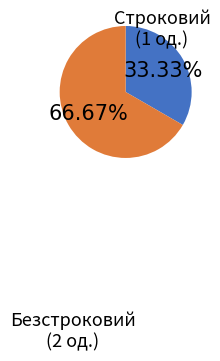

True or false: Безстроковий accounts for 76% of the total.

False